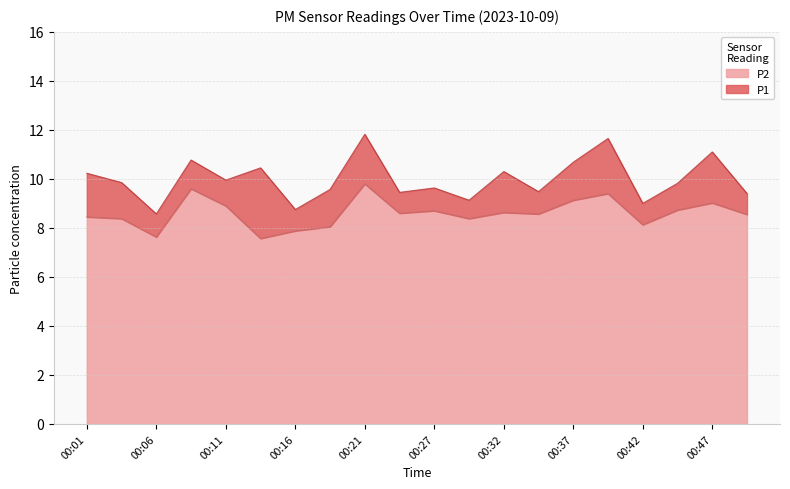

In P1, how many points are lower than both neighbors (excluding endpoints)?

7